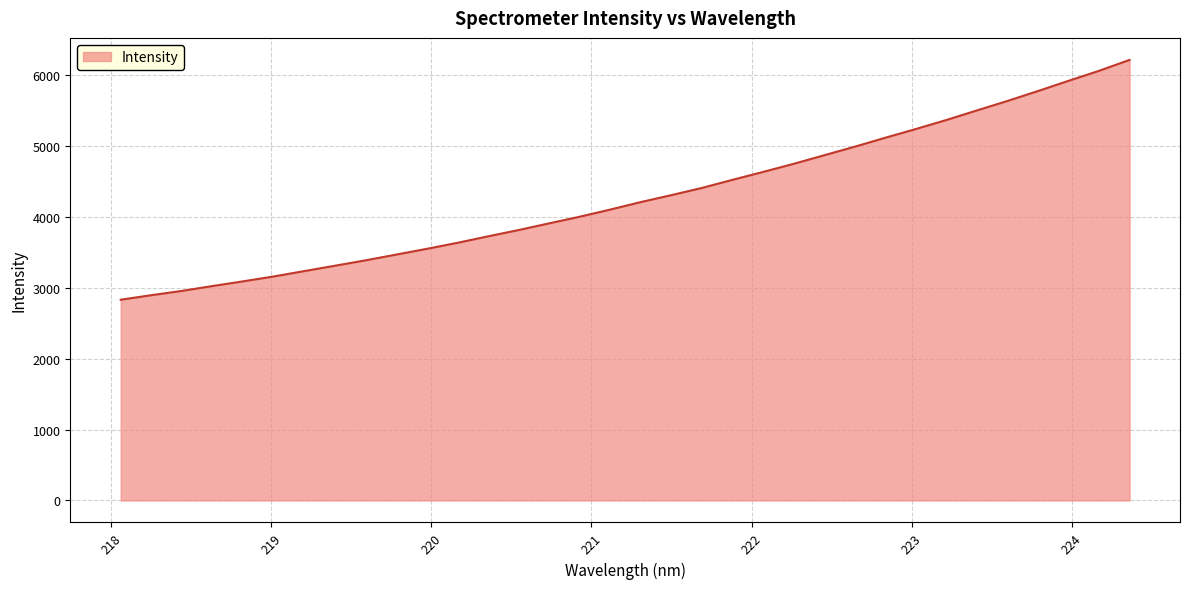

Does the chart have visible grid lines?

Yes